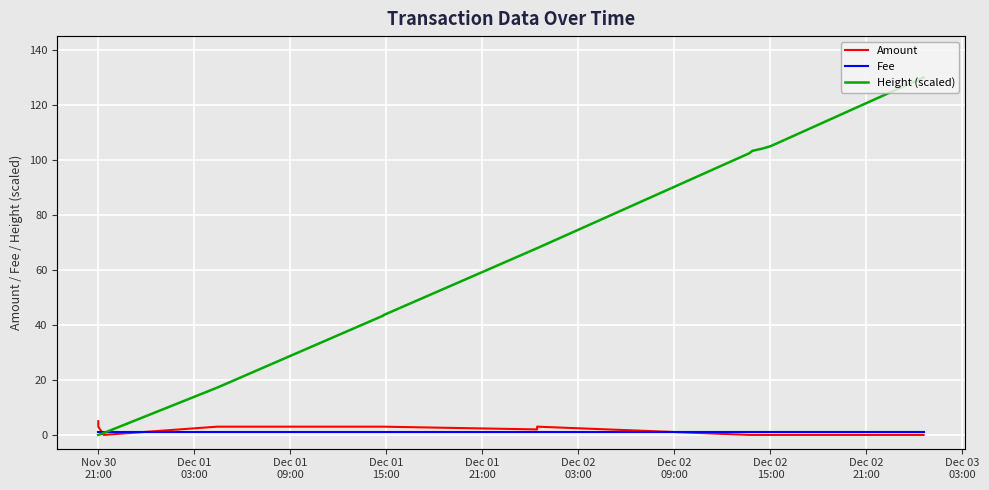

True or false: Amount and Height (scaled) cross at least once.

True